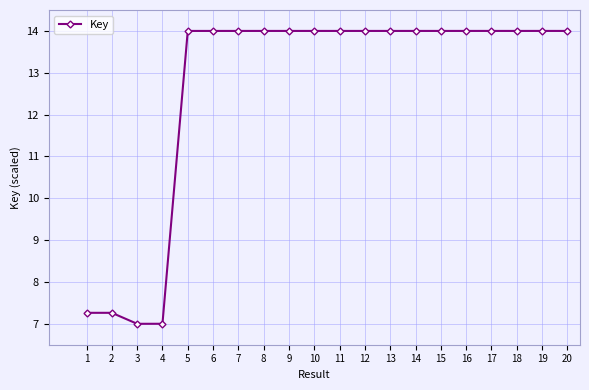

Approximately how many times larger is the value at 4 compared to 3?

1.0